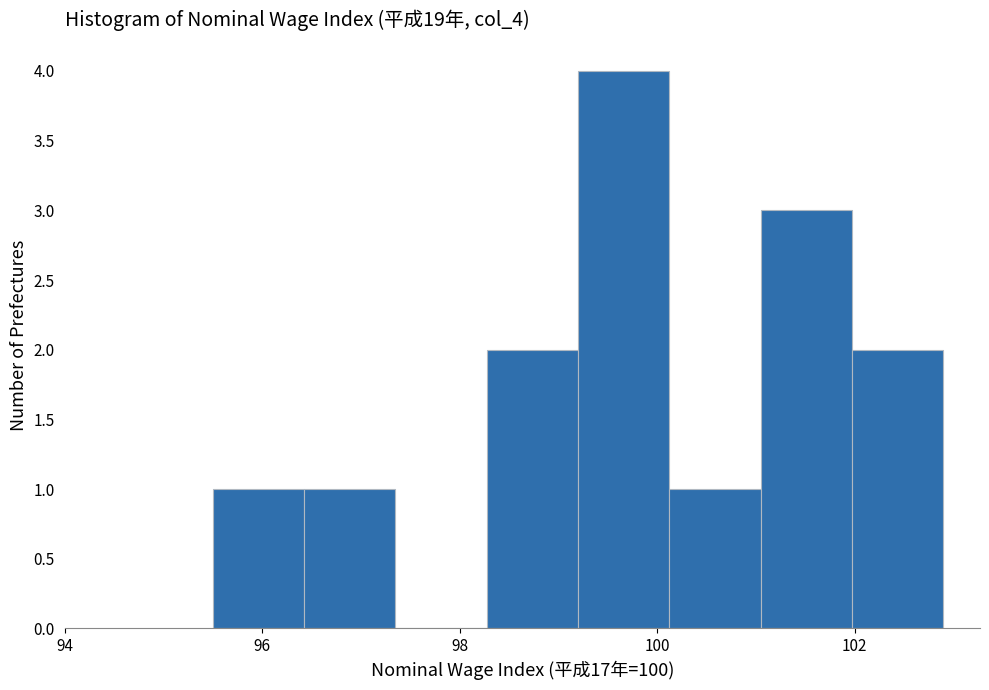

Reading left to right, list every bar in this chart as the range it spans on the x-axis followed by its height. Neither the bar edges nor the heights are printed on the chart, so give them approximately, as read against the axes.

95.6 to 96.4: 1
96.4 to 97.4: 1
97.4 to 98.2: 0
98.2 to 99.2: 2
99.2 to 100.2: 4
100.2 to 101.0: 1
101.0 to 102.0: 3
102.0 to 103.0: 2